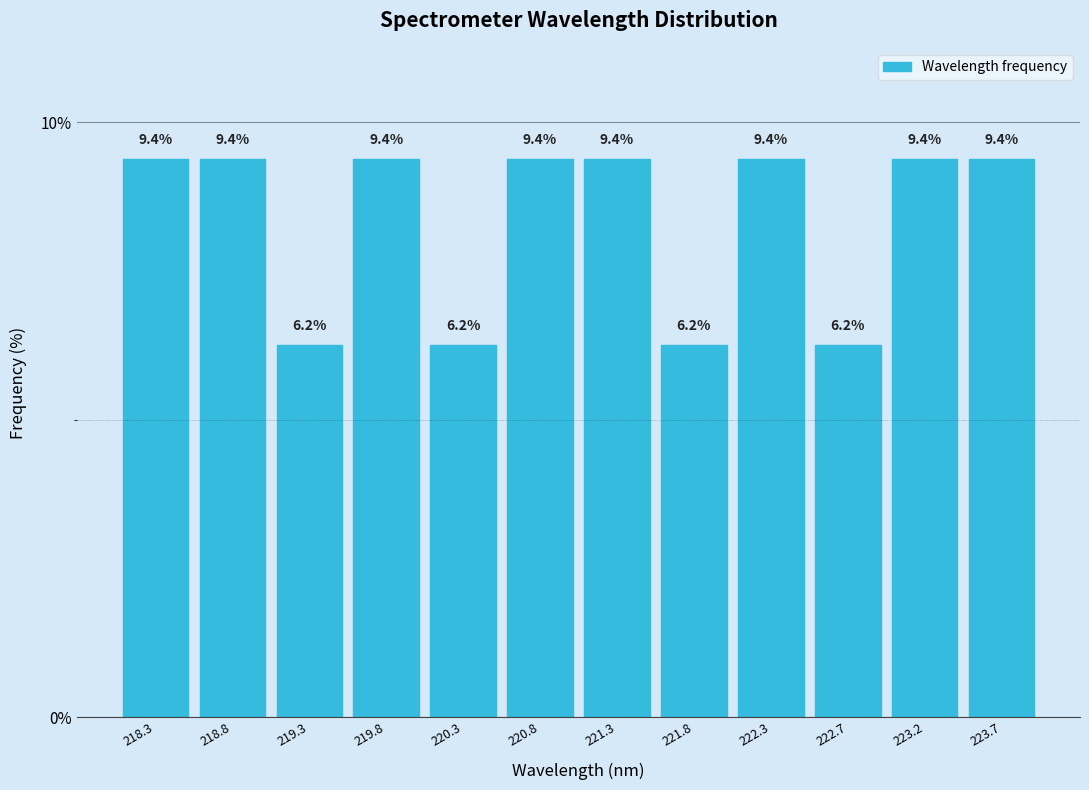

Reading left to right, transcribe this chart: for each bar, give the range it covers on the x-axis and its height. The bar edges are not printed on the chart, so give them approximately, as read against the axis.

218.05 to 218.55: 9.4
218.55 to 219.05: 9.4
219.05 to 219.55: 6.2
219.55 to 220.05: 9.4
220.05 to 220.55: 6.2
220.55 to 221.00: 9.4
221.00 to 221.50: 9.4
221.50 to 222.00: 6.2
222.00 to 222.50: 9.4
222.50 to 223.00: 6.2
223.00 to 223.50: 9.4
223.50 to 224.00: 9.4